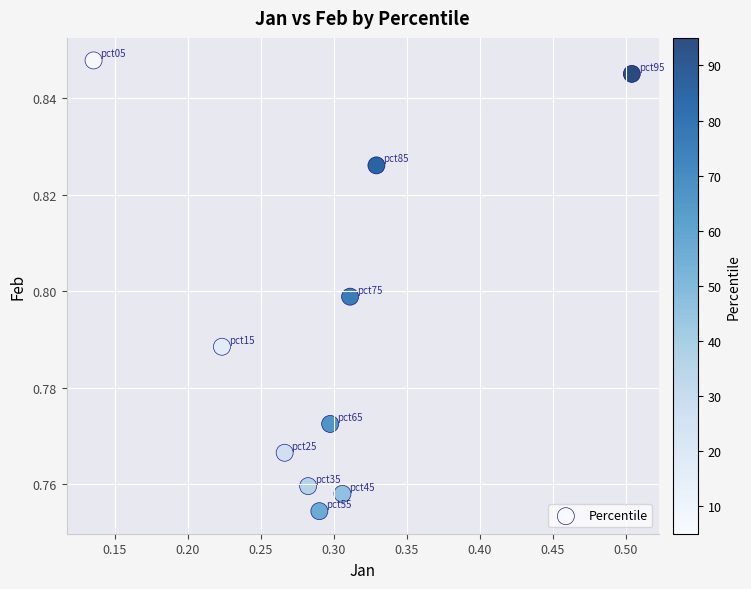

What is the range of X values (max minus min)?

0.4